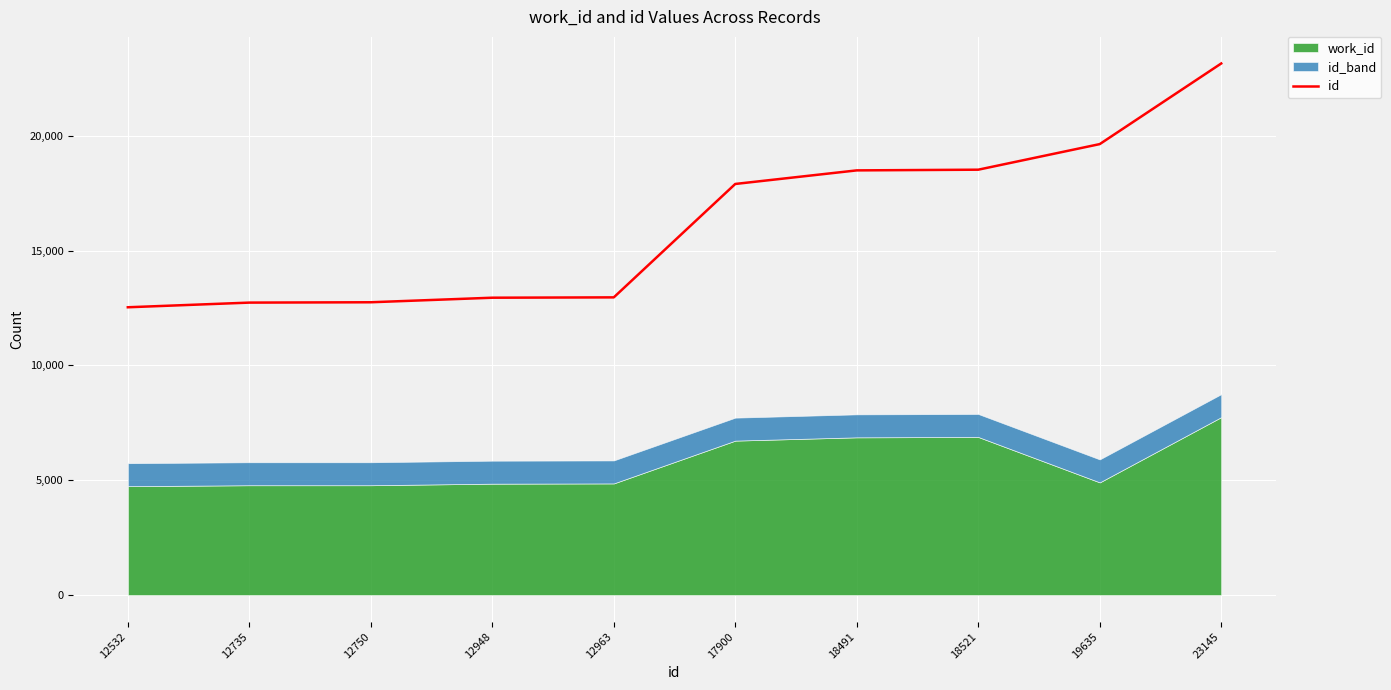

Where is the data nearest to the value 17838?

17900